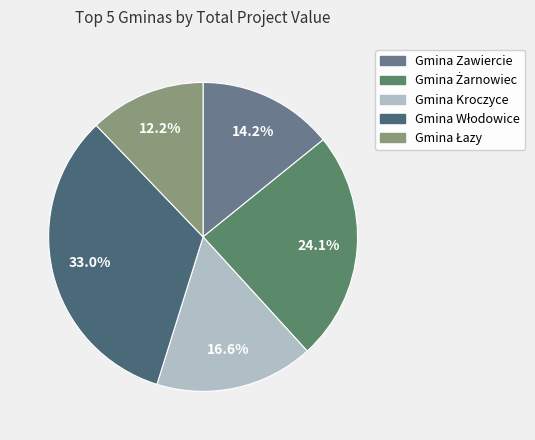

Which category has the biggest portion of the pie?

Gmina Włodowice